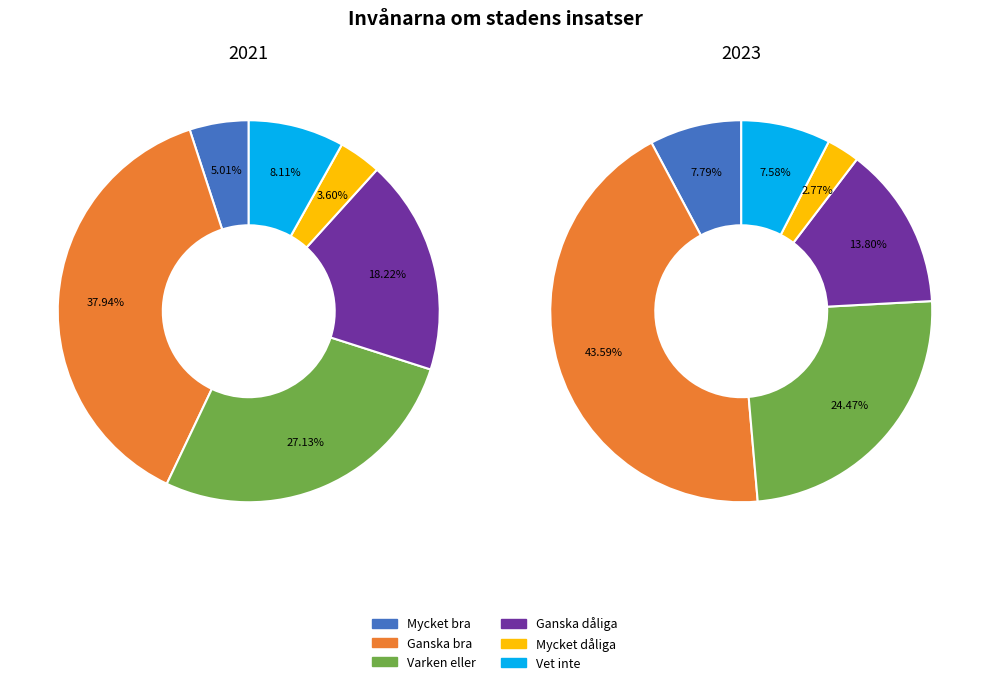

To the nearest percent, what percentage of the pie is 1?

44%